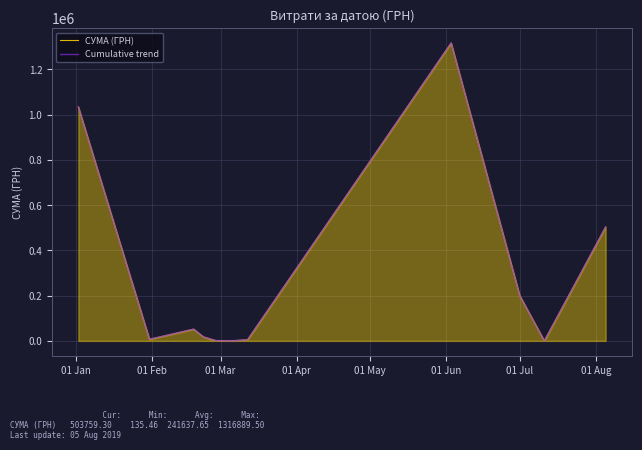

At which label does СУМА (ГРН) first exceed 6928?

01 Jan